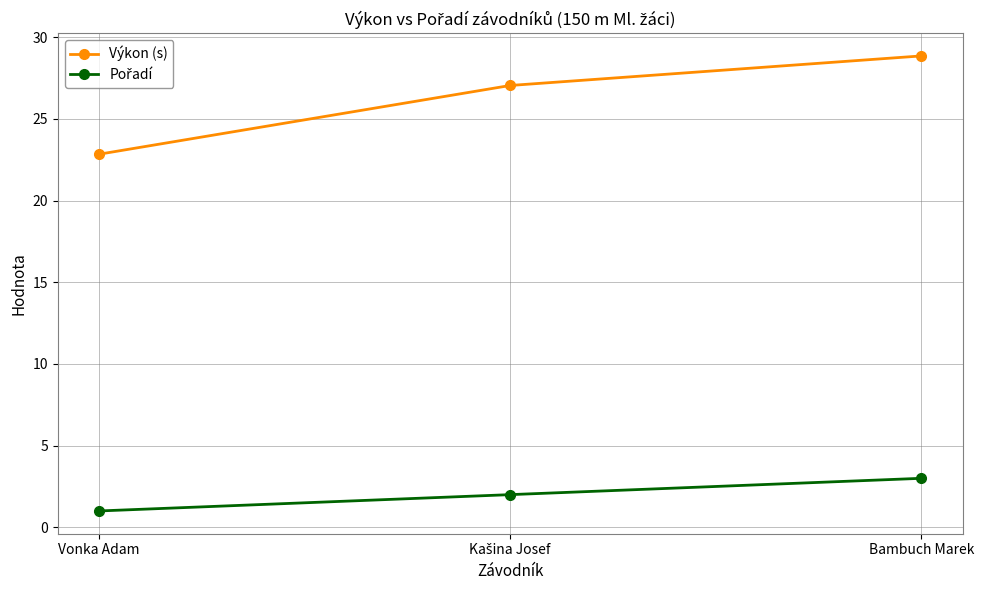

True or false: Výkon (s) has a value of 28.9 at Bambuch Marek.

True